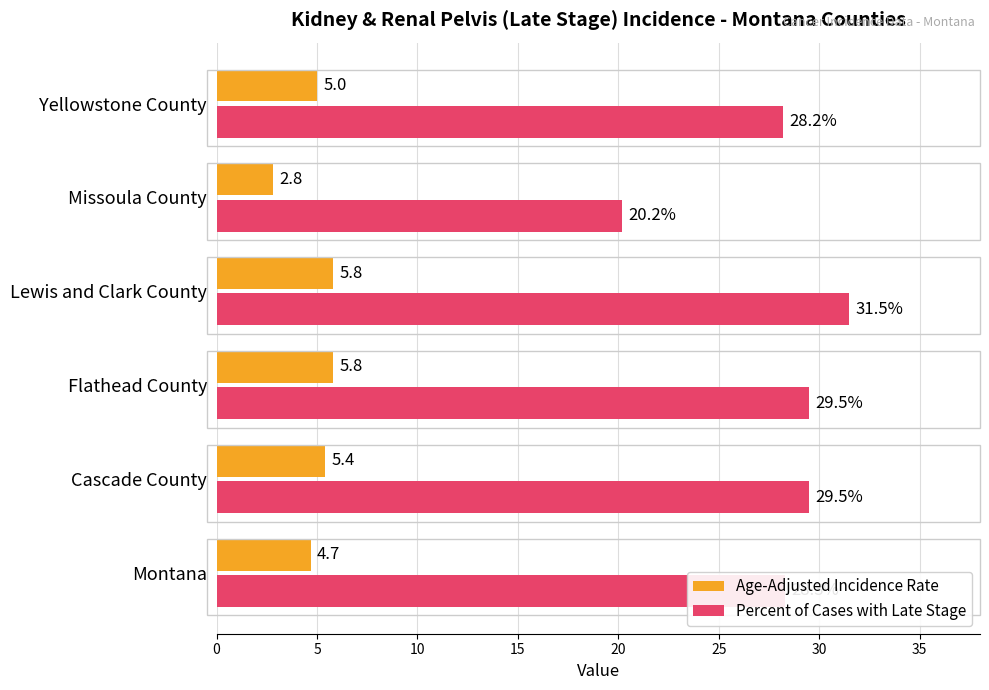

List the series in order of their peak value, highest first.

Percent of Cases with Late Stage, Age-Adjusted Incidence Rate